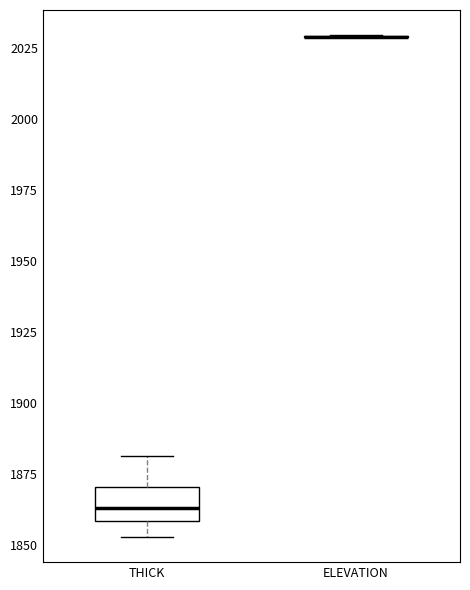

Reading left to right, read every box against the y-axis: the position of its median line, the range the box covers, and the ends of its whiskers. The values are not printed on the chart, so give them approximately, as read against the axis.

THICK: median 1865, box 1860 to 1870, whiskers 1855 to 1880
ELEVATION: box collapsed to a line at 2030, whiskers 2030 to 2030